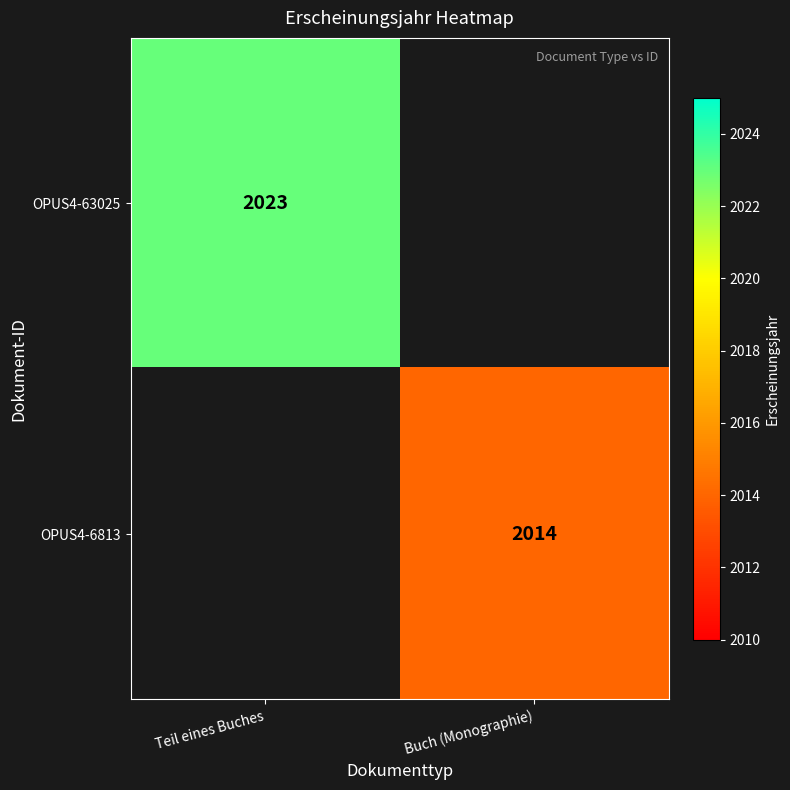

Is it true that OPUS4-6813 equals 1263 at Buch (Monographie)?

False